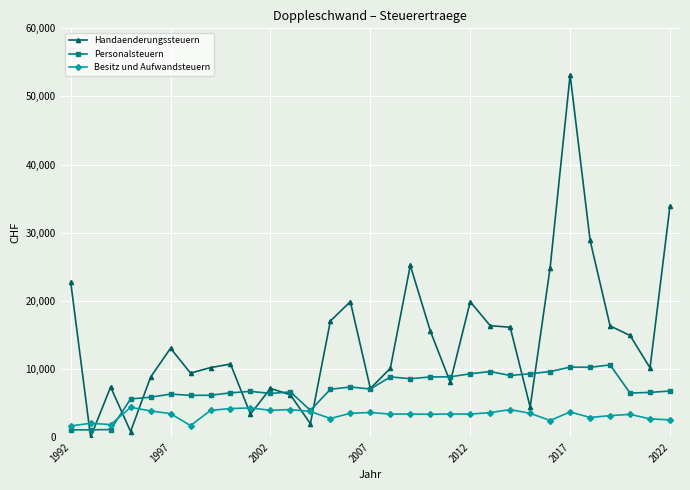

Which series ends up on top after the final intersection of Handaenderungssteuern and Besitz und Aufwandsteuern?

Handaenderungssteuern